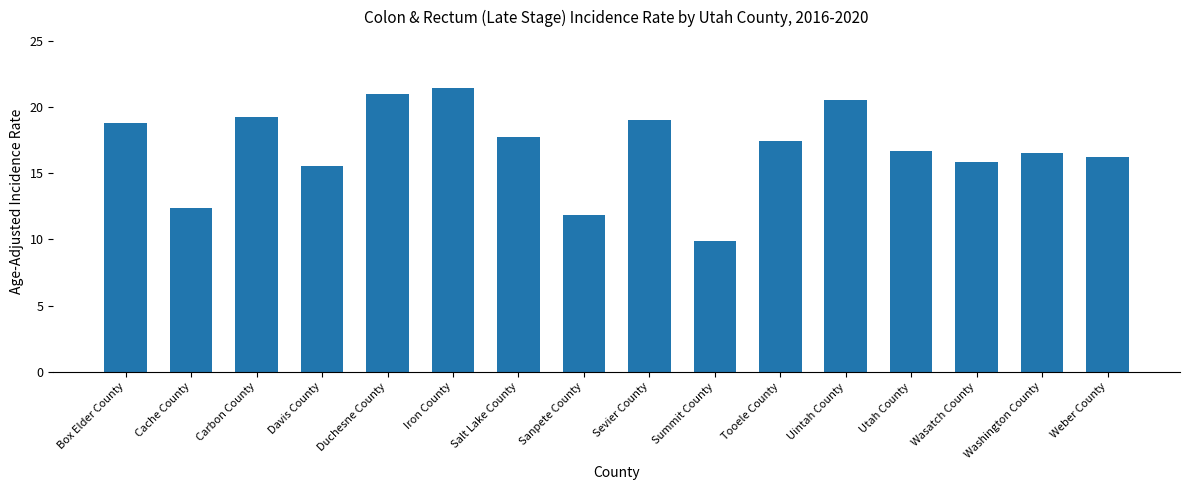

Reading left to right, transcribe all the data shown in this chart.

Box Elder County=18.8	Cache County=12.4	Carbon County=19.2	Davis County=15.5	Duchesne County=21.0	Iron County=21.4	Salt Lake County=17.7	Sanpete County=11.8	Sevier County=19.0	Summit County=9.9	Tooele County=17.4	Uintah County=20.5	Utah County=16.7	Wasatch County=15.8	Washington County=16.5	Weber County=16.2